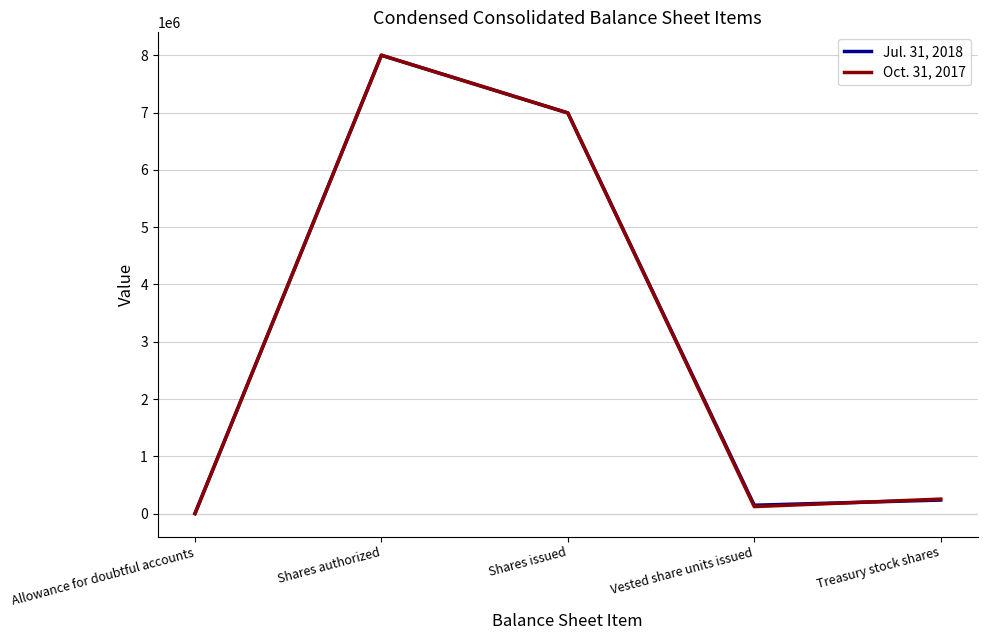

Is the value of Oct. 31, 2017 at Shares authorized greater than the value of Jul. 31, 2018 at Vested share units issued?

Yes